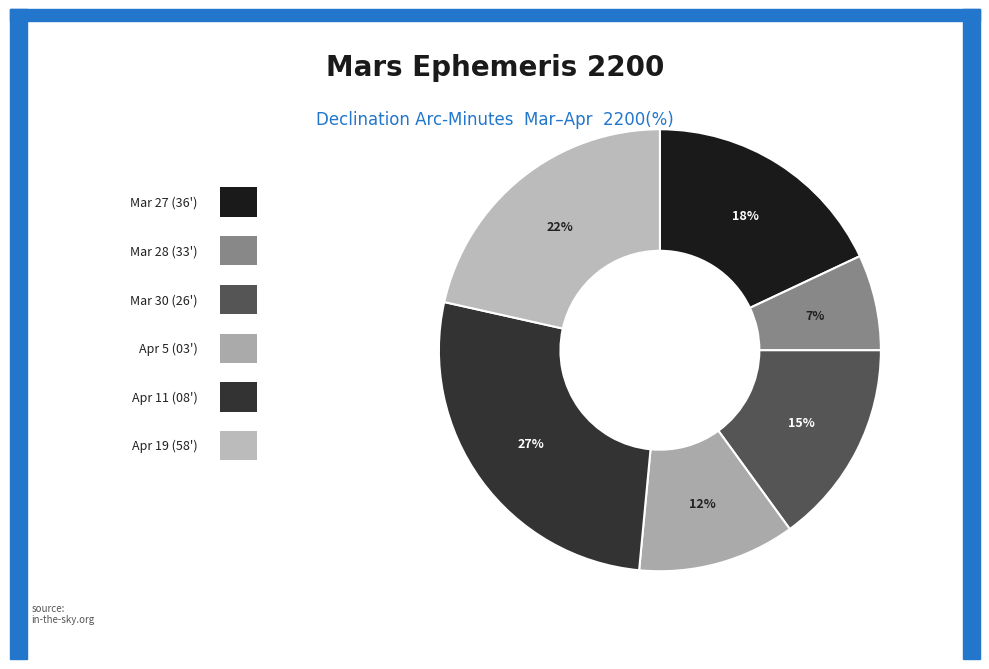

Count the number of slices in the pie.

6